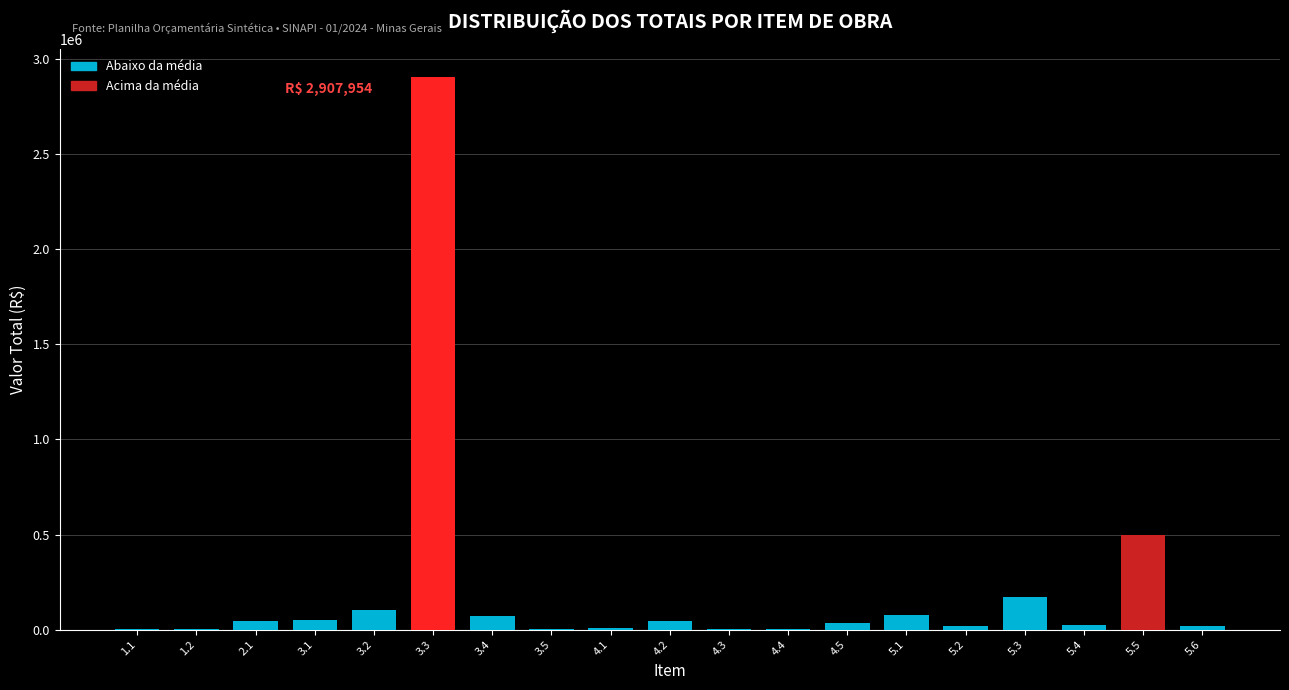

The value at 3.2 is 104684.1. True or false?

True